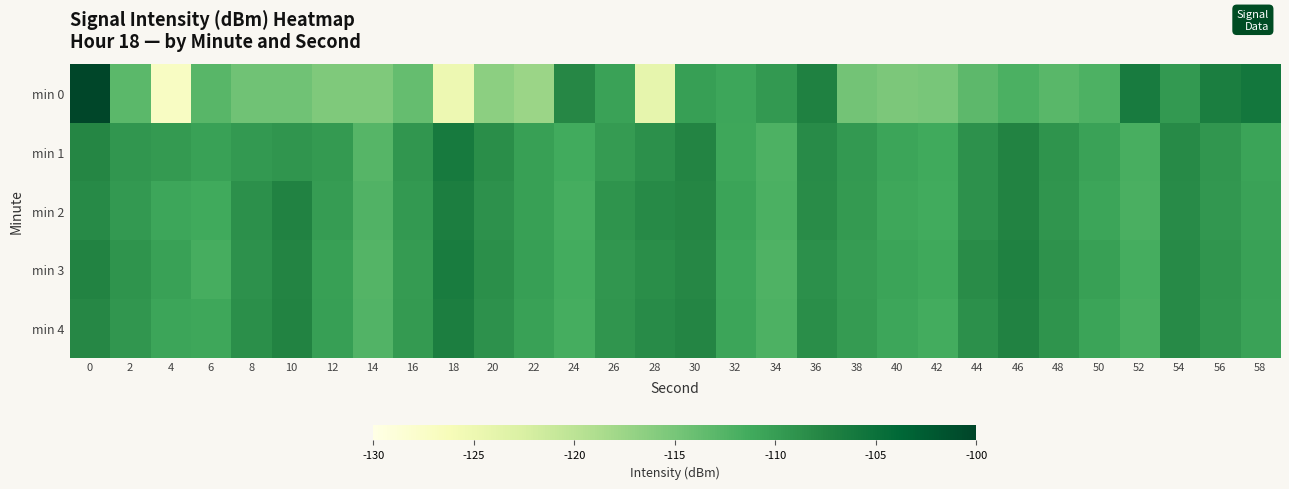

Reading right to left, transcribe all the data shown in this chart.

min 0: 58=-105.9	56=-106.7	54=-109.5	52=-106.3	50=-112.2	48=-113.0	46=-112.0	44=-113.1	42=-115.0	40=-115.3	38=-114.7	36=-107.2	34=-109.6	32=-110.8	30=-110.1	28=-124.2	26=-110.5	24=-107.9	22=-117.6	20=-116.4	18=-125.0	16=-113.8	14=-115.5	12=-115.6	10=-114.5	8=-114.4	6=-112.8	4=-127.1	2=-113.1	0=-100.1
min 1: 58=-110.6	56=-109.3	54=-108.2	52=-111.8	50=-110.5	48=-109.1	46=-107.4	44=-108.9	42=-111.2	40=-110.7	38=-109.5	36=-108.3	34=-112.1	32=-110.9	30=-107.6	28=-108.7	26=-109.8	24=-111.3	22=-110.2	20=-108.5	18=-106.3	16=-109.3	14=-112.8	12=-109.7	10=-109.3	8=-109.6	6=-110.3	4=-109.7	2=-109.3	0=-107.8
min 2: 58=-110.5	56=-109.4	54=-108.3	52=-111.9	50=-110.7	48=-109.2	46=-107.5	44=-108.8	42=-111.3	40=-110.9	38=-109.7	36=-108.4	34=-112.0	32=-110.6	30=-107.8	28=-108.2	26=-109.1	24=-111.5	22=-110.3	20=-108.9	18=-106.8	16=-109.6	14=-112.4	12=-109.9	10=-107.3	8=-108.7	6=-111.2	4=-110.8	2=-109.5	0=-108.1
min 3: 58=-110.4	56=-109.2	54=-108.1	52=-111.6	50=-110.3	48=-109.0	46=-107.2	44=-108.4	42=-111.1	40=-110.6	38=-109.9	36=-108.7	34=-112.2	32=-110.8	30=-107.9	28=-108.5	26=-109.3	24=-111.4	22=-110.1	20=-108.6	18=-106.5	16=-109.8	14=-112.6	12=-110.2	10=-107.6	8=-108.9	6=-111.7	4=-110.4	2=-109.1	0=-107.5
min 4: 58=-110.5	56=-109.3	54=-108.2	52=-111.8	50=-110.6	48=-109.1	46=-107.3	44=-108.7	42=-111.4	40=-110.8	38=-109.8	36=-108.5	34=-112.1	32=-110.7	30=-107.7	28=-108.3	26=-109.2	24=-111.6	22=-110.4	20=-108.8	18=-106.9	16=-109.7	14=-112.5	12=-110.1	10=-107.4	8=-108.6	6=-111.0	4=-110.7	2=-109.3	0=-107.9